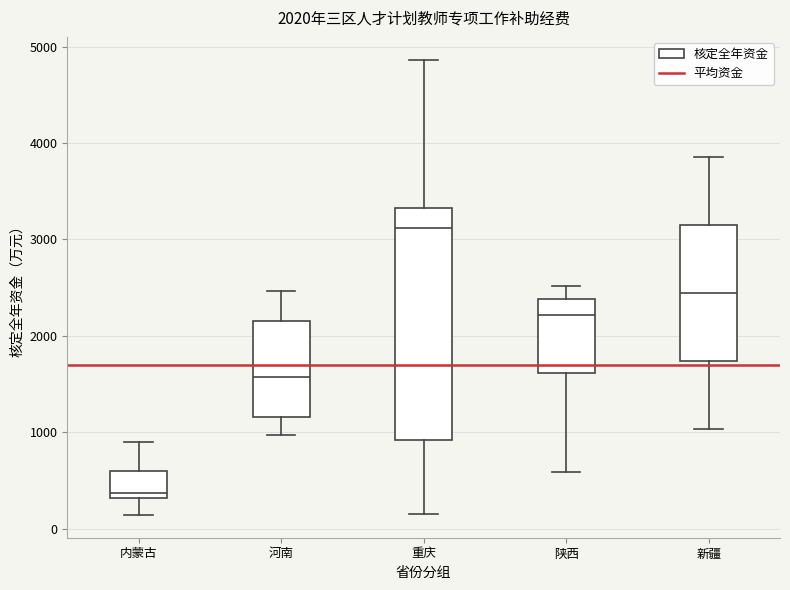

Which box's median line is the highest?

重庆